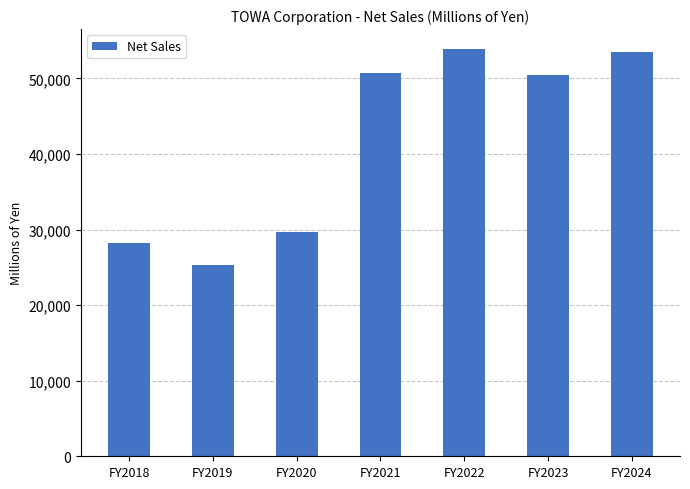

At which label is the value closest to 39538?

FY2020